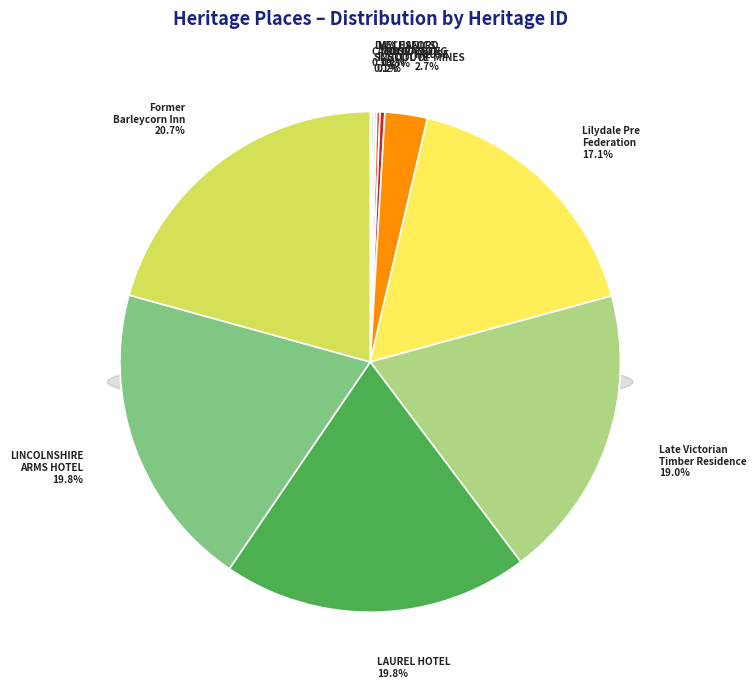

The RESIDENCE slice represents 0% of the pie. True or false?

True